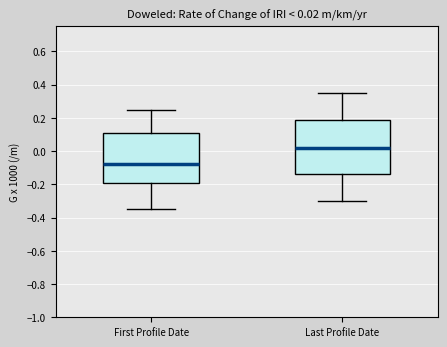

Which box has the lowest median line?

First Profile Date